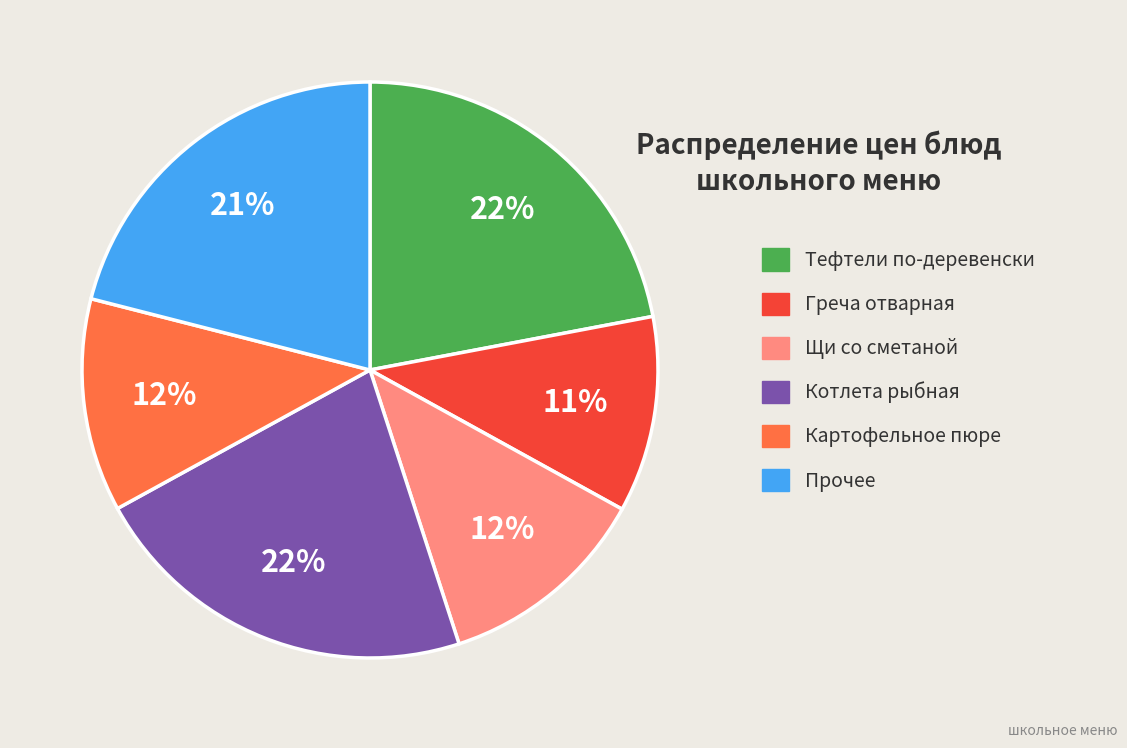

Does any single category account for the majority?

No